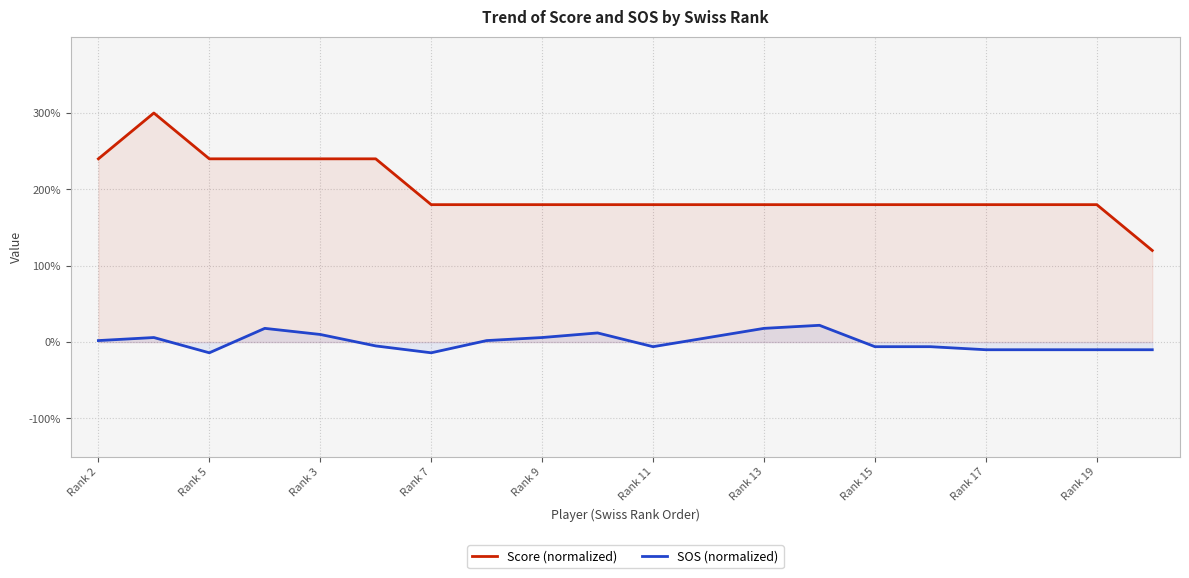

Which series has the largest total across all categories?

Score (normalized)